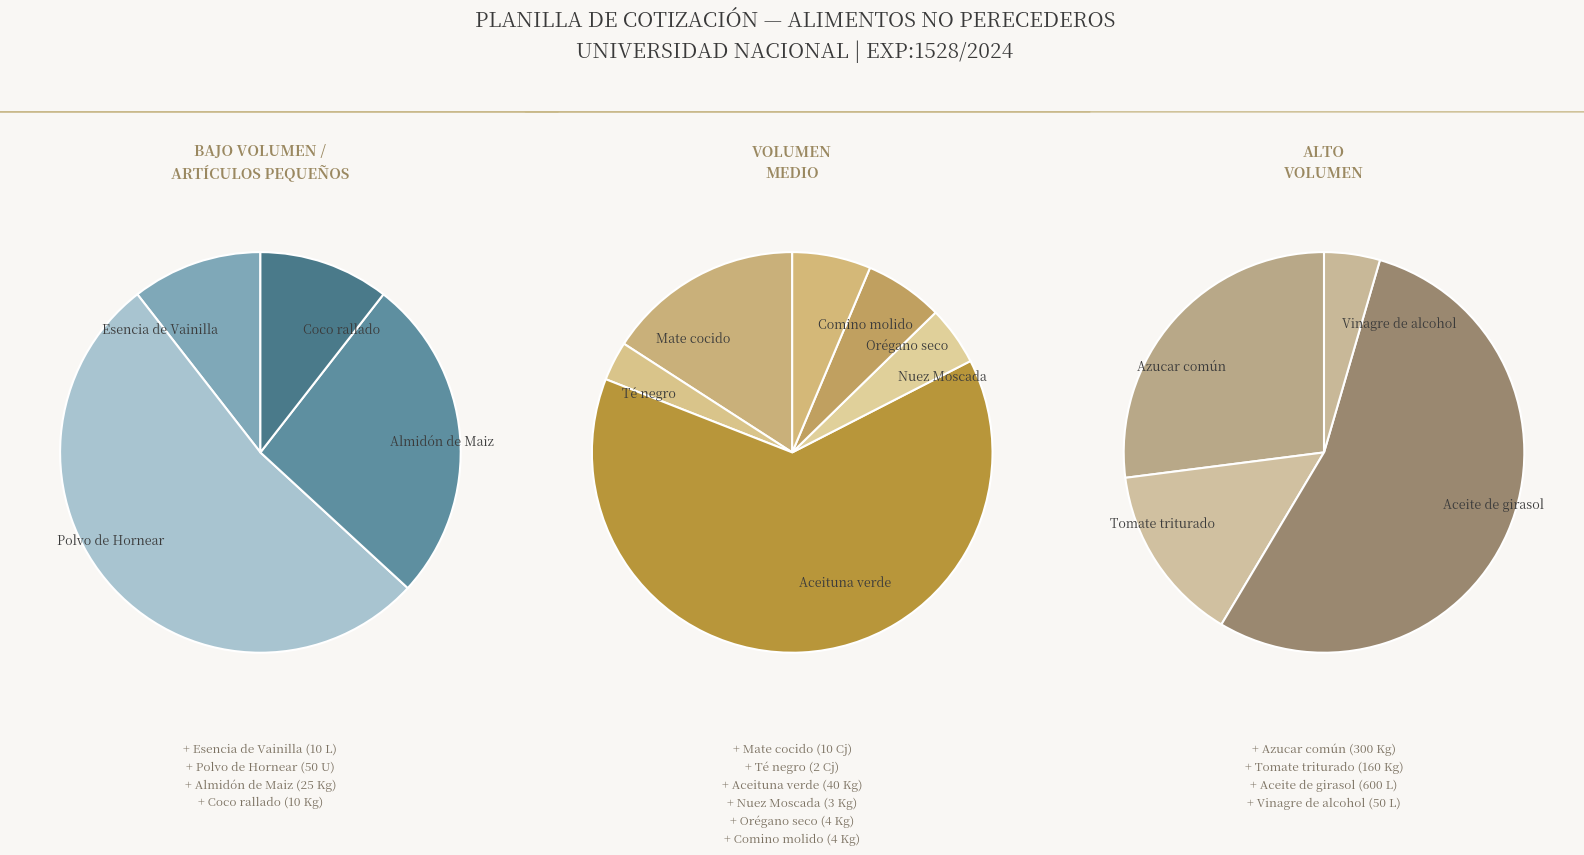

Which category has the biggest portion of the pie?

Aceite de girasol